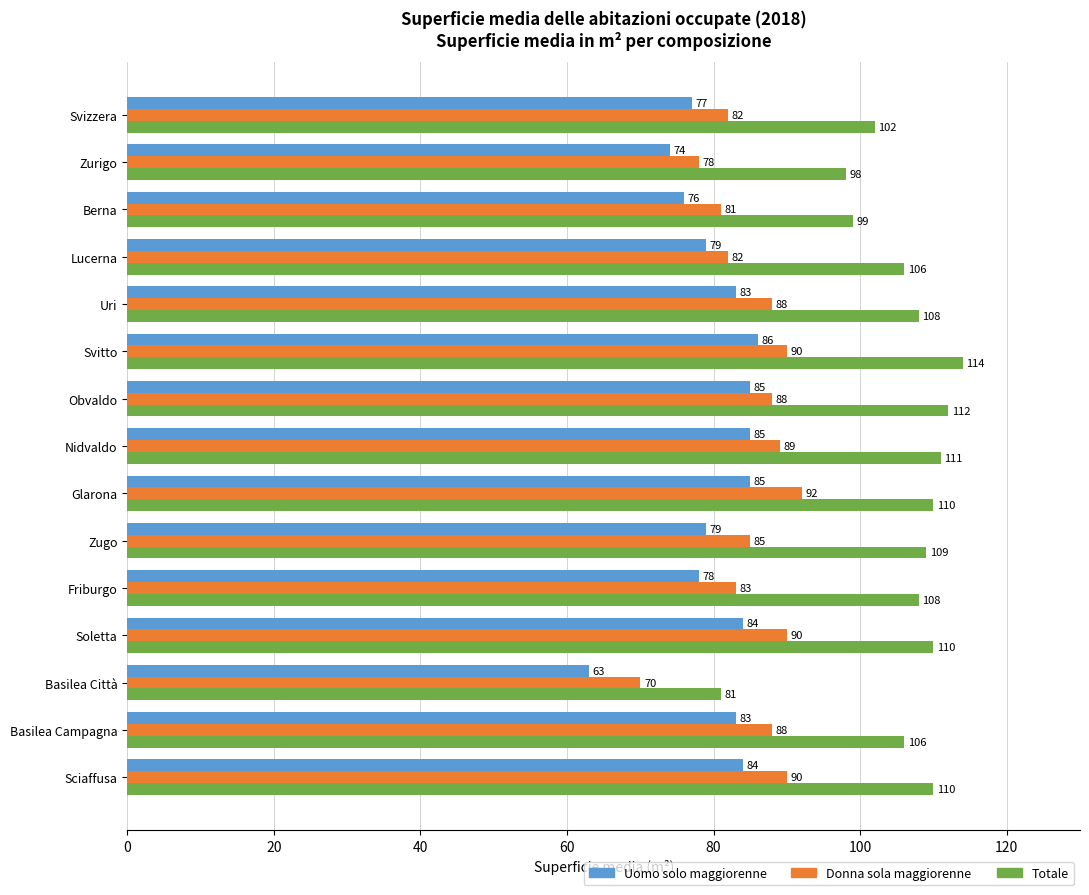

At how many categories does at least one series exceed 69?

15